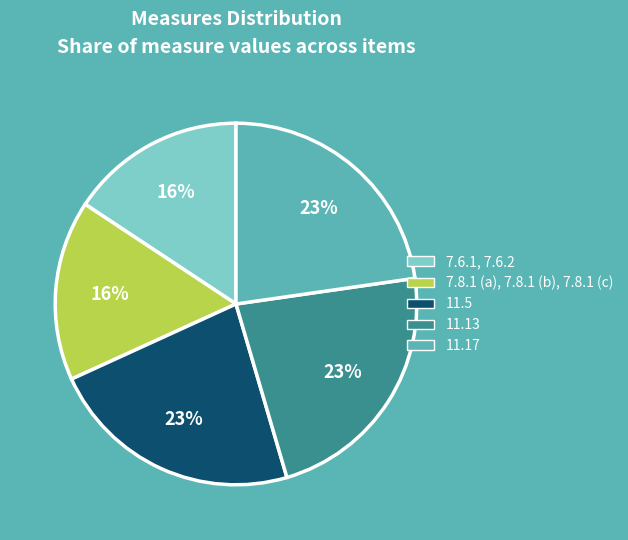

Approximately how many times larger is the value at 7.8.1 (a), 7.8.1 (b), 7.8.1 (c) compared to 11.17?

0.7